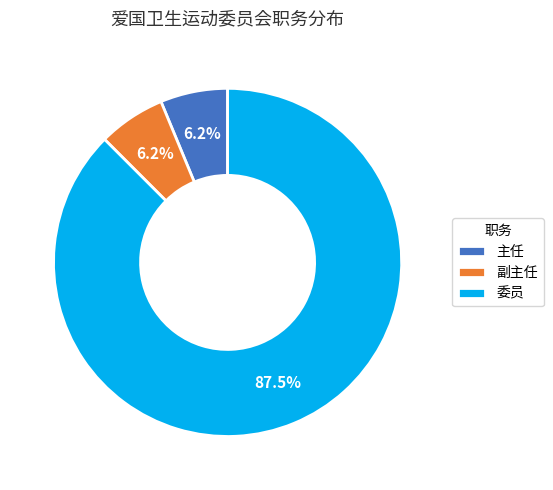

What percentage is the 主任 slice, to the nearest percent?

6%